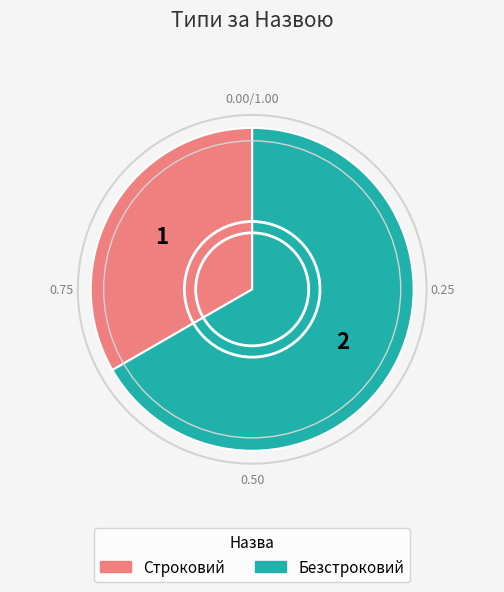

Approximately how many times larger is the value at Безстроковий compared to Строковий?

2.0